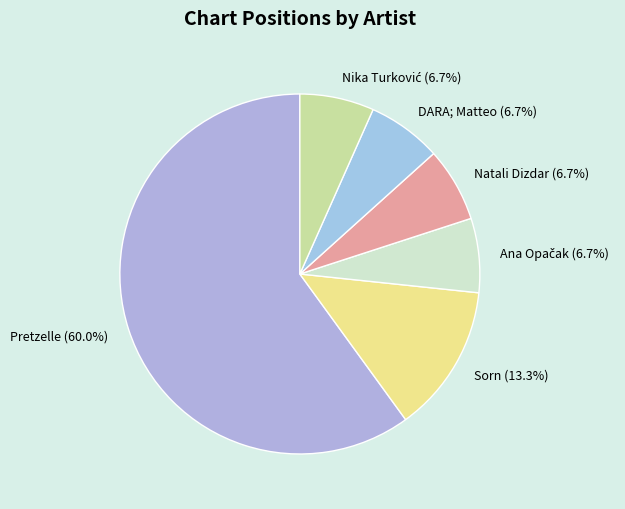

To the nearest percent, what portion does Sorn represent?

13%